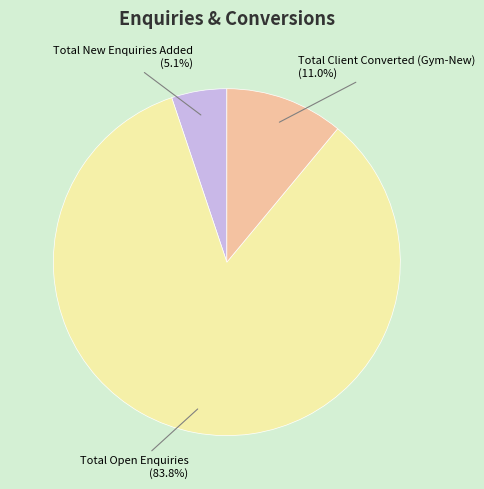

Which category has the biggest portion of the pie?

Total Open Enquiries